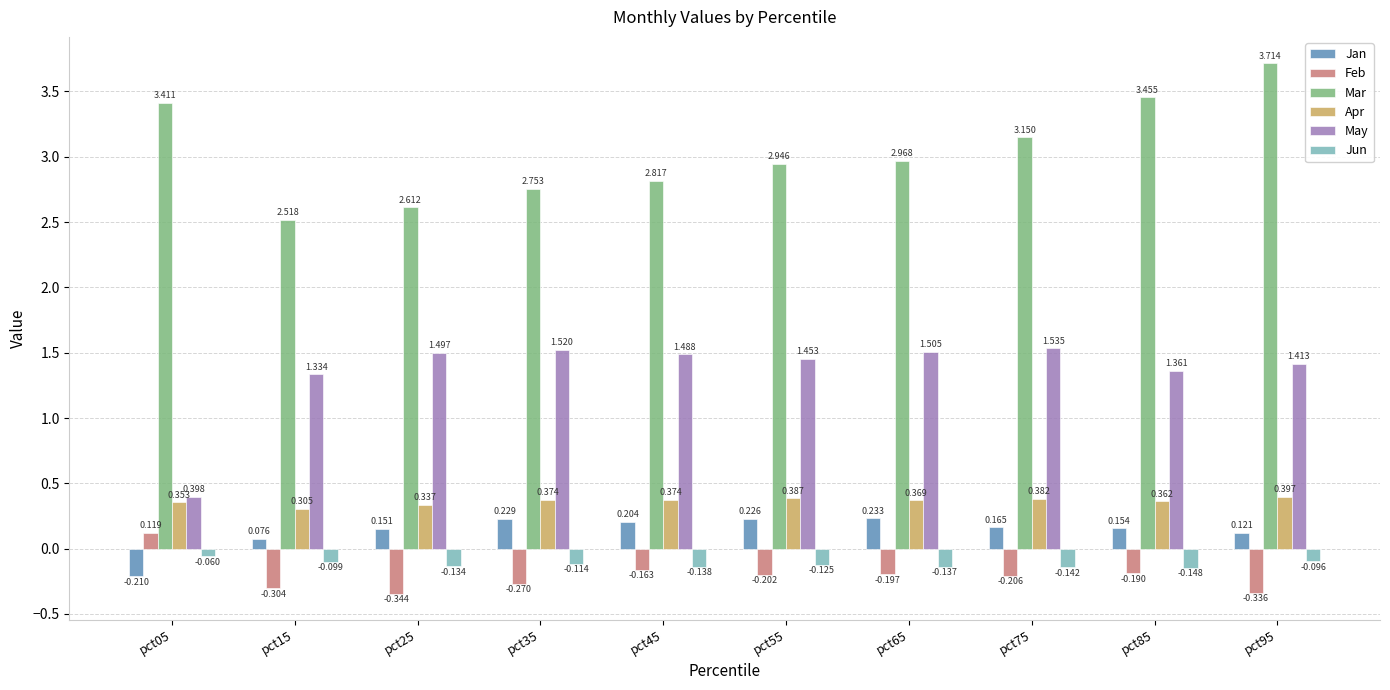

At which category is the sum across all series the highest?

pct95